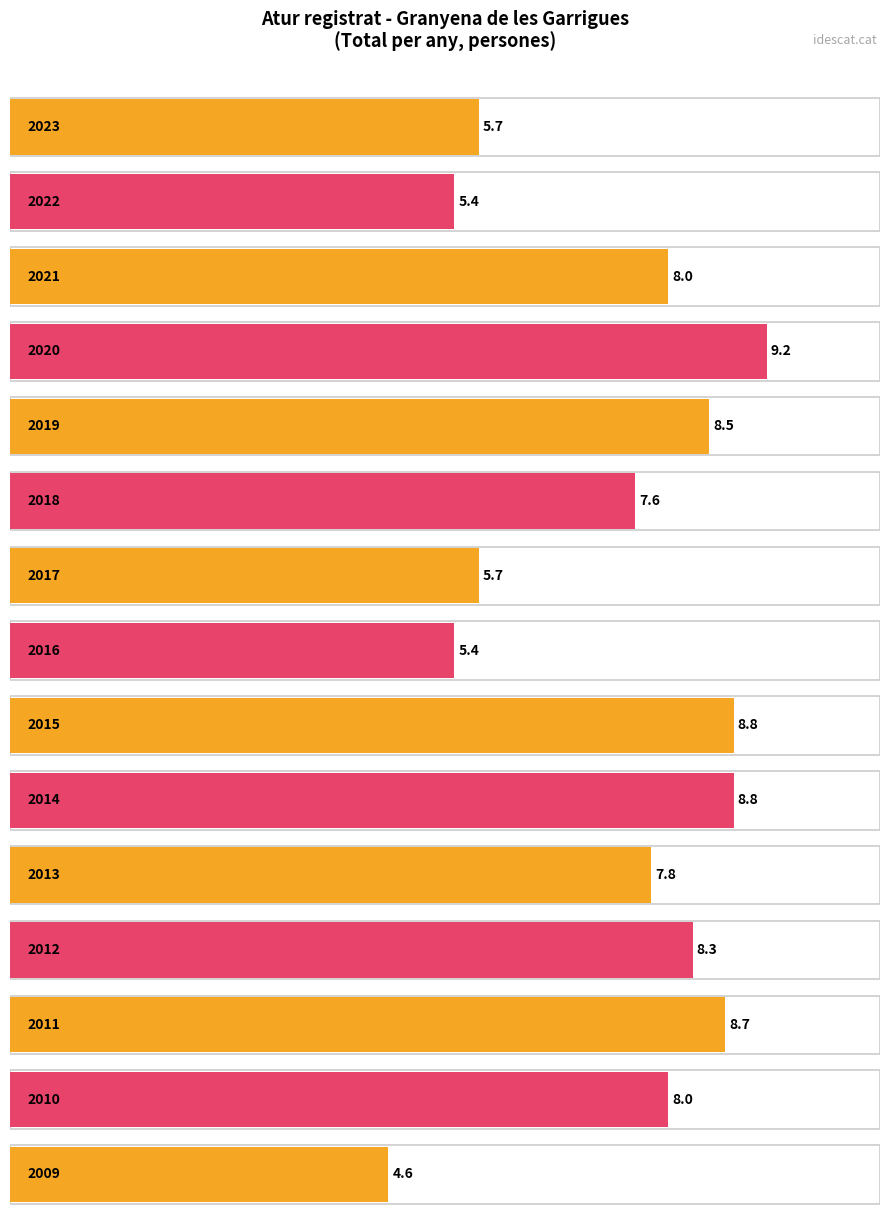

How many bars are there in total?

15